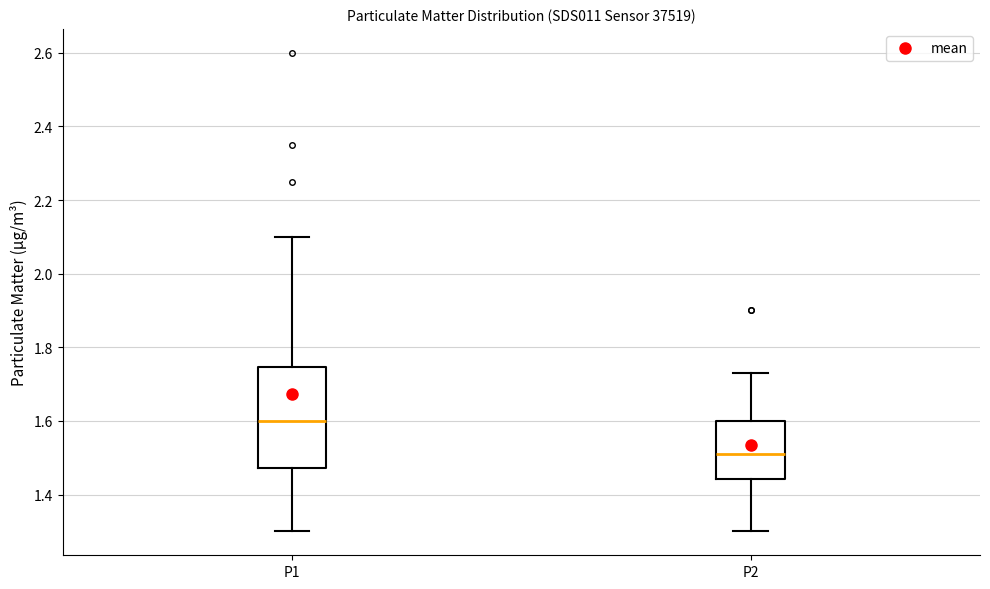

Reading left to right, read every box against the y-axis: the position of its median line, the range the box covers, and the ends of its whiskers. The values are not printed on the chart, so give them approximately, as read against the axis.

P1: median 1.60, box 1.48 to 1.74, whiskers 1.30 to 2.10
P2: median 1.52, box 1.44 to 1.60, whiskers 1.30 to 1.74